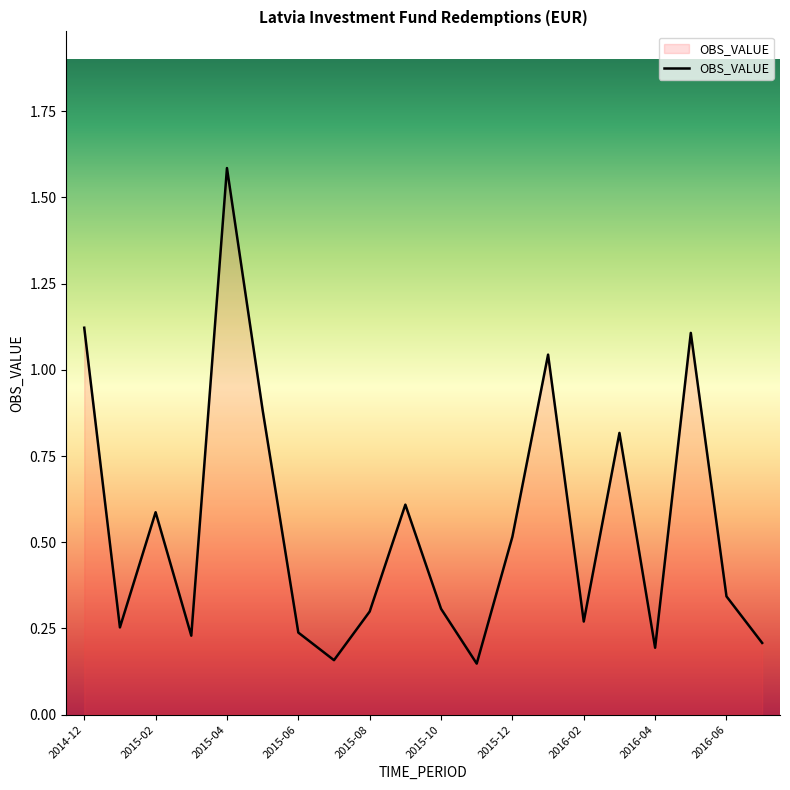

What is the greatest value displayed?

1.6